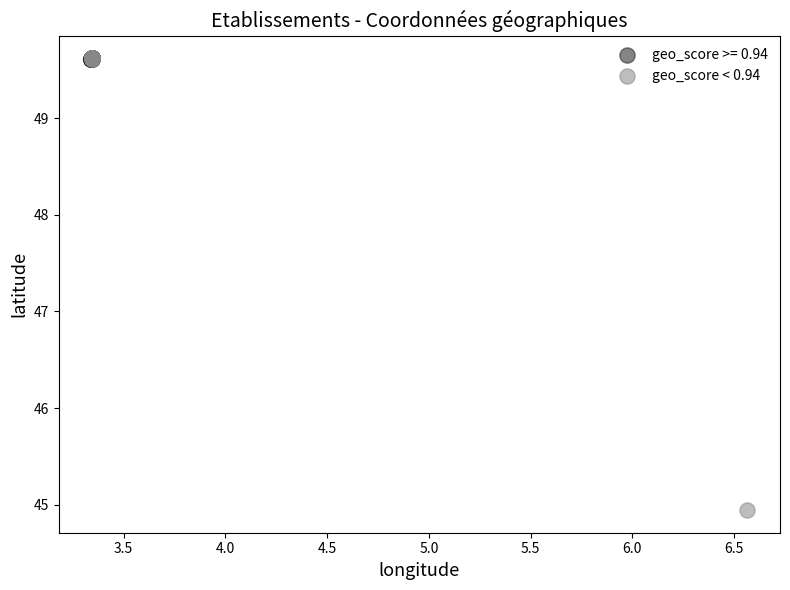

Which series reaches the minimum Y coordinate?

geo_score < 0.94